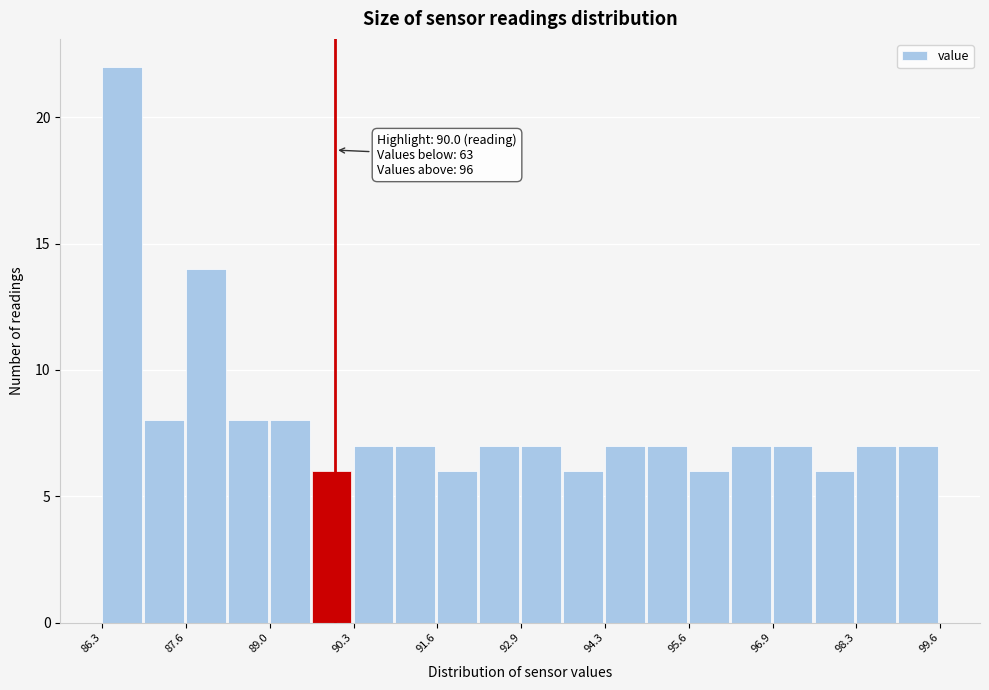

Around what value on the x-axis is the tallest bar? Give the approximate position of its centre, as read against the axis.

86.6